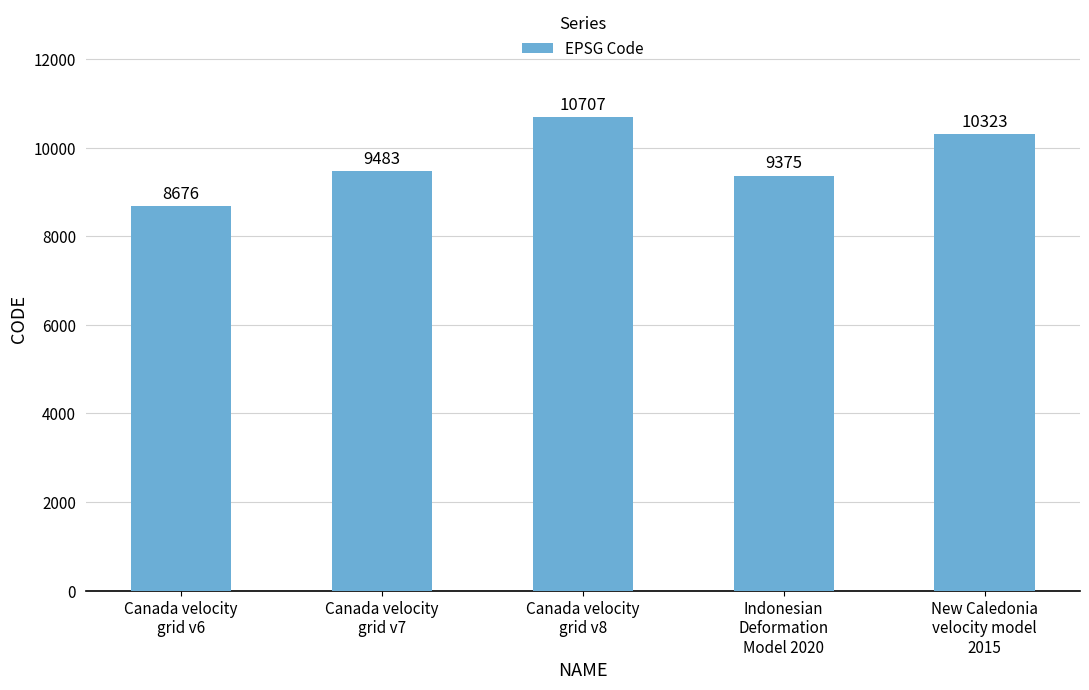

Which category has the highest value across all series?

Canada velocity
grid v8